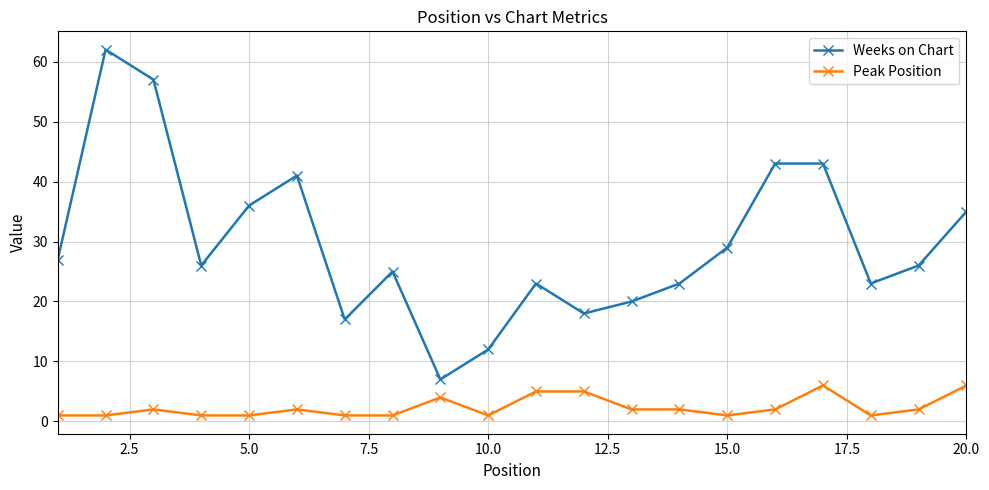

What is the sum of all Peak Position values?

47